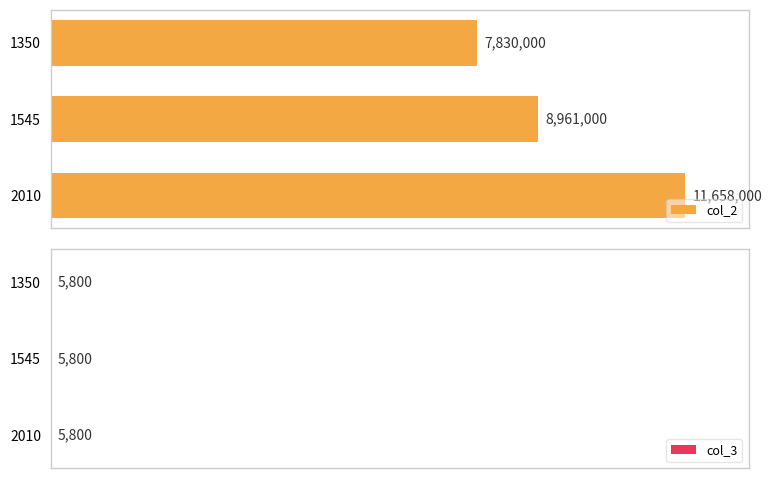

Which series has the widest spread of values?

col_2